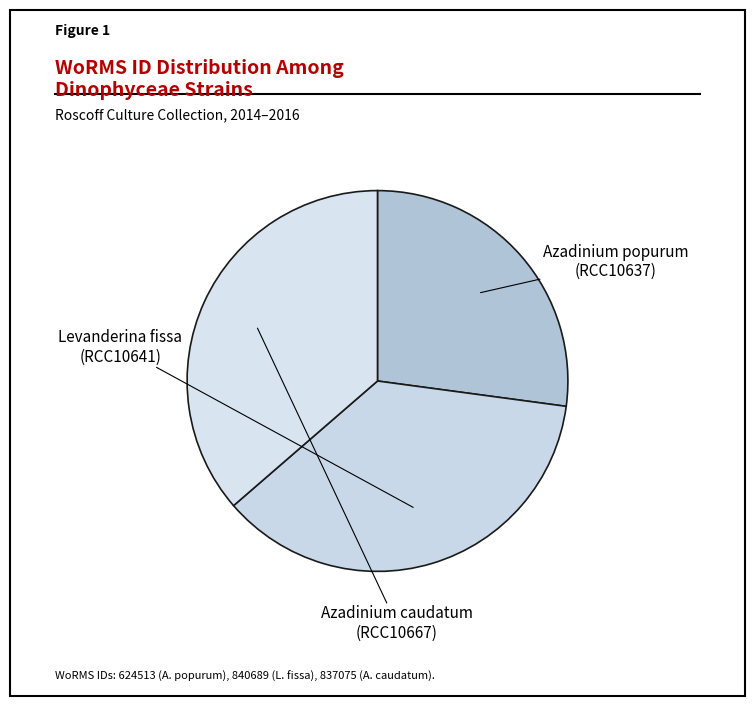

How many slices are in this pie chart?

3